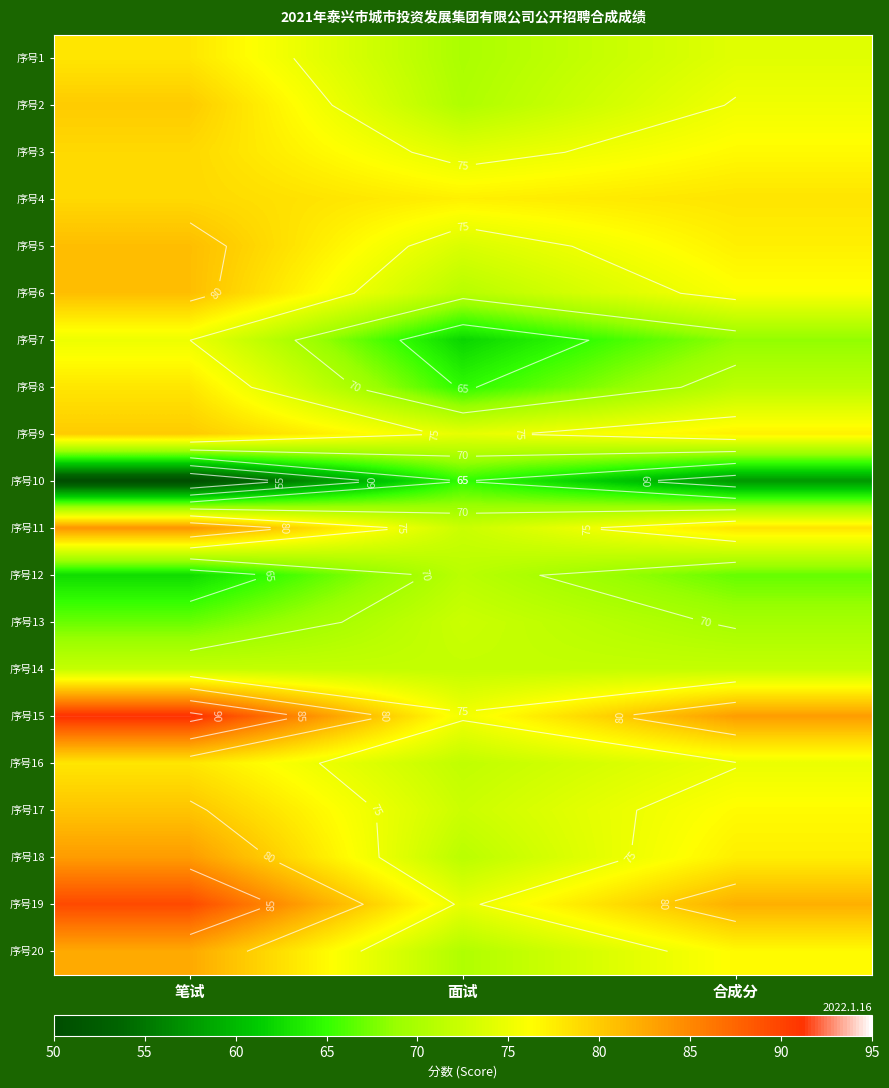

At how many categories does at least one series exceed 79?

2